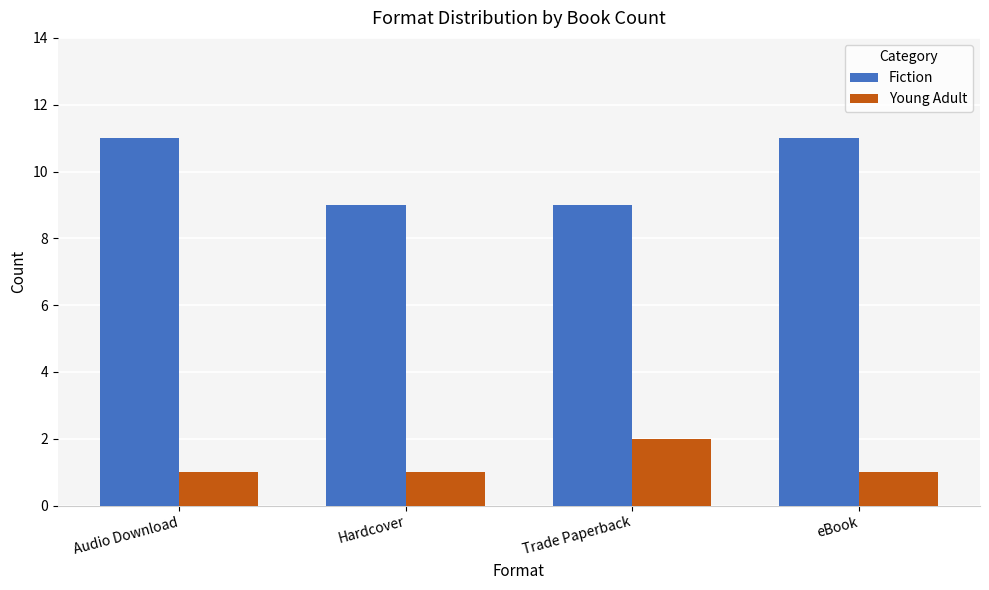

Rank the series by their maximum value, from highest to lowest.

Fiction, Young Adult